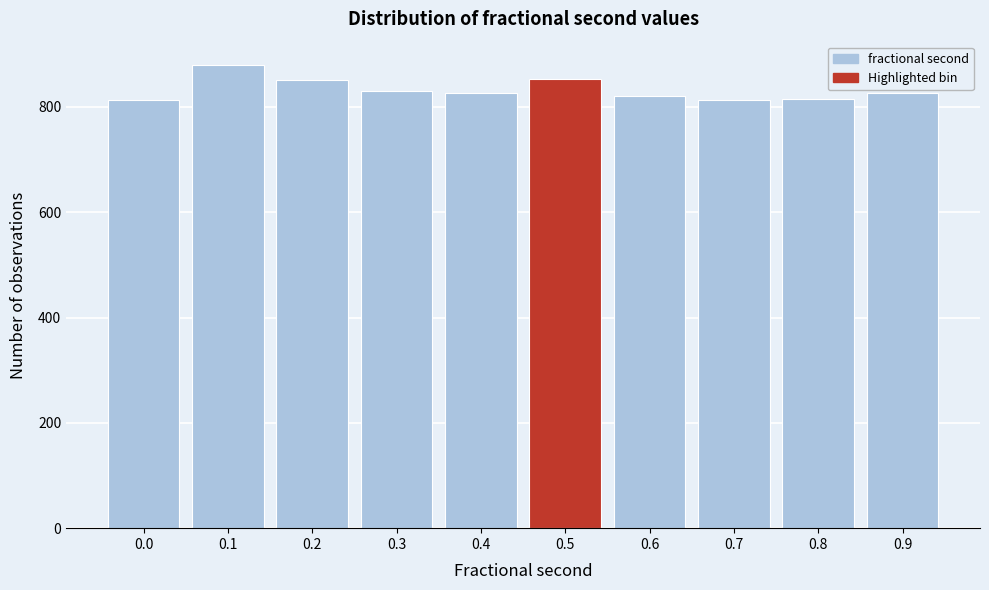

What is the greatest value displayed?

880